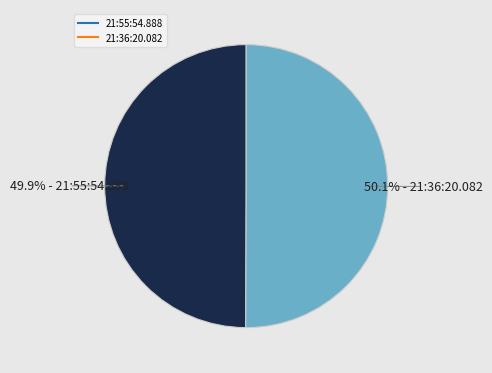

What is the ratio of the value at 21:36:20.082 to the value at 21:55:54.888?

1.0